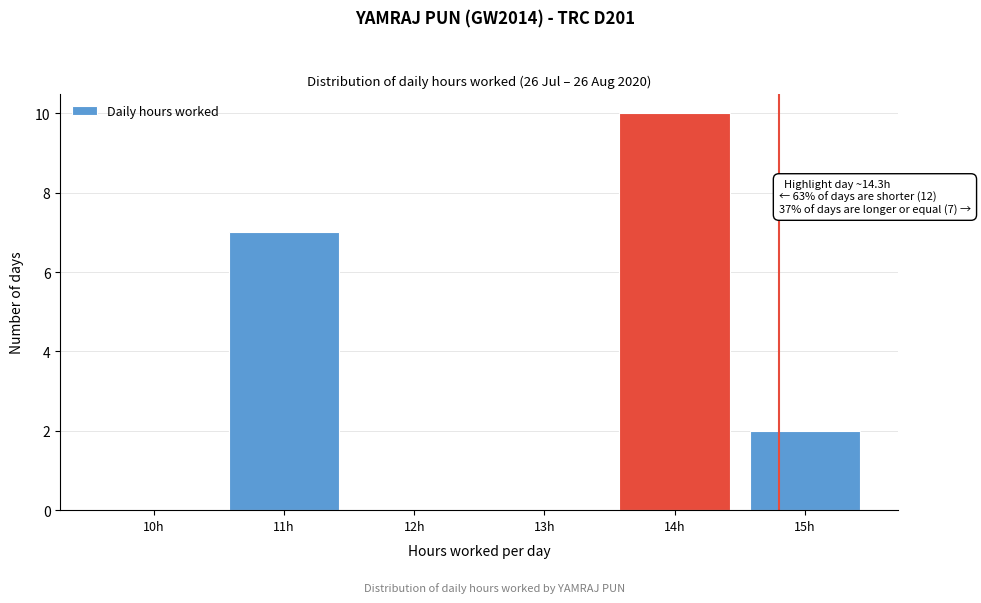

Over which range of the x-axis is the bar tallest?

13.5 to 14.5